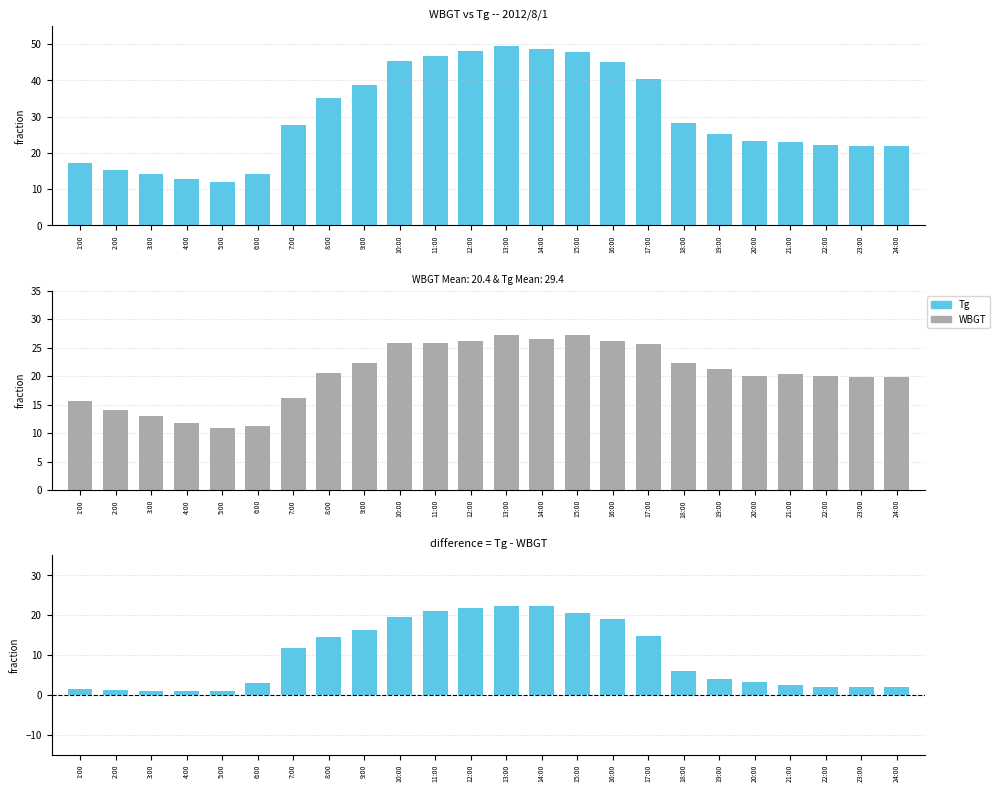

At how many categories does at least one series exceed 35?

10